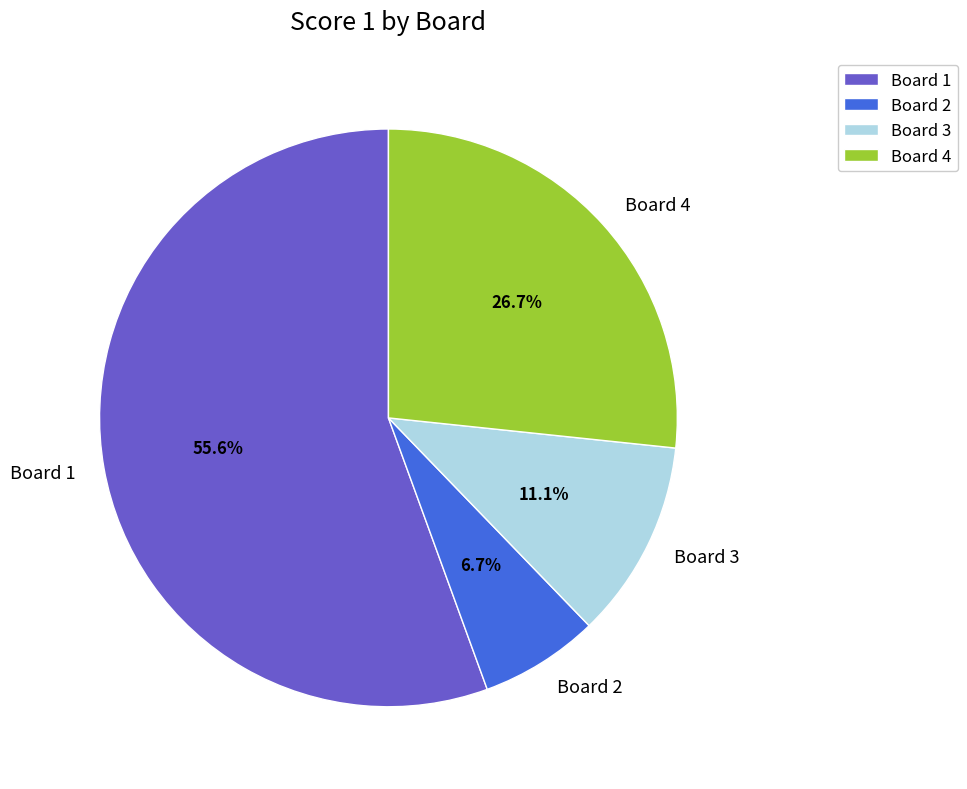

How many segments does this pie chart have?

4